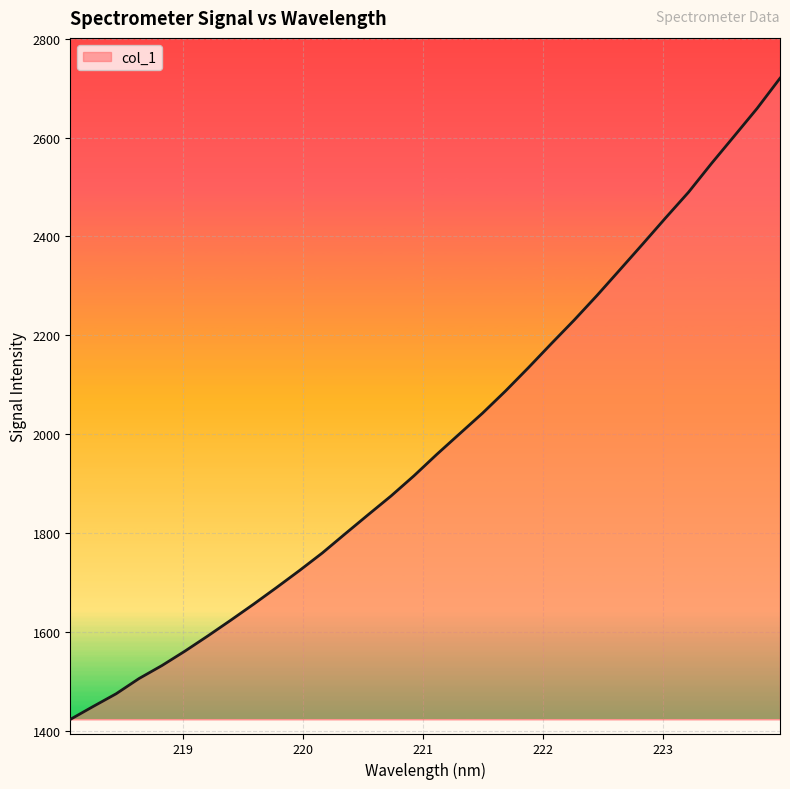

What is the smallest value displayed?

1423.7